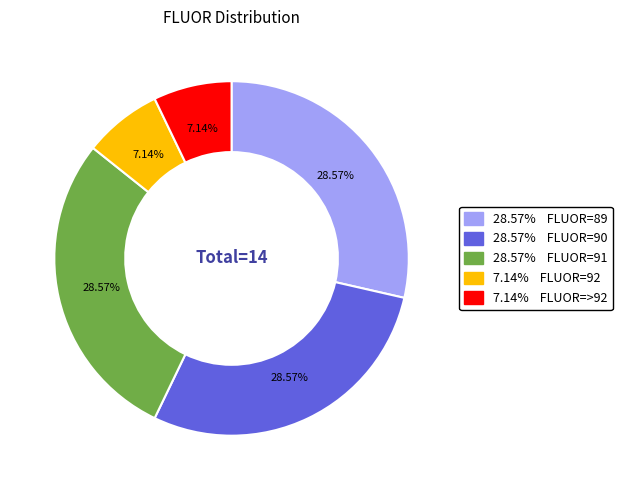

Is there a majority slice in this chart?

No